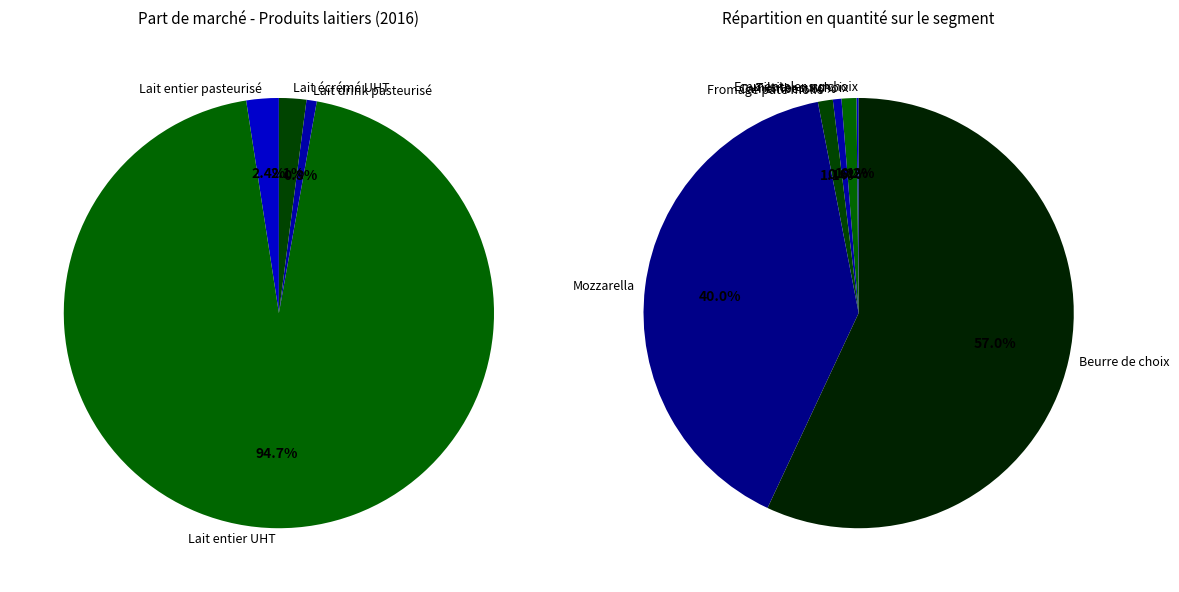

How many segments does this pie chart have?

10